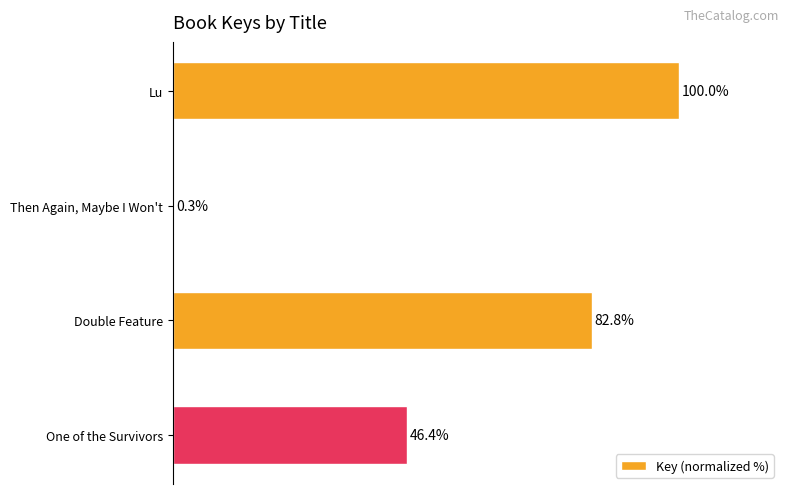

At which label is the value closest to 50?

One of the Survivors